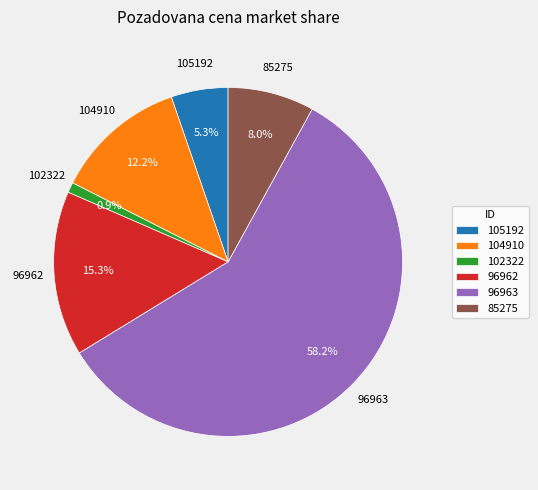

What percentage is the 104910 slice, to the nearest percent?

12%